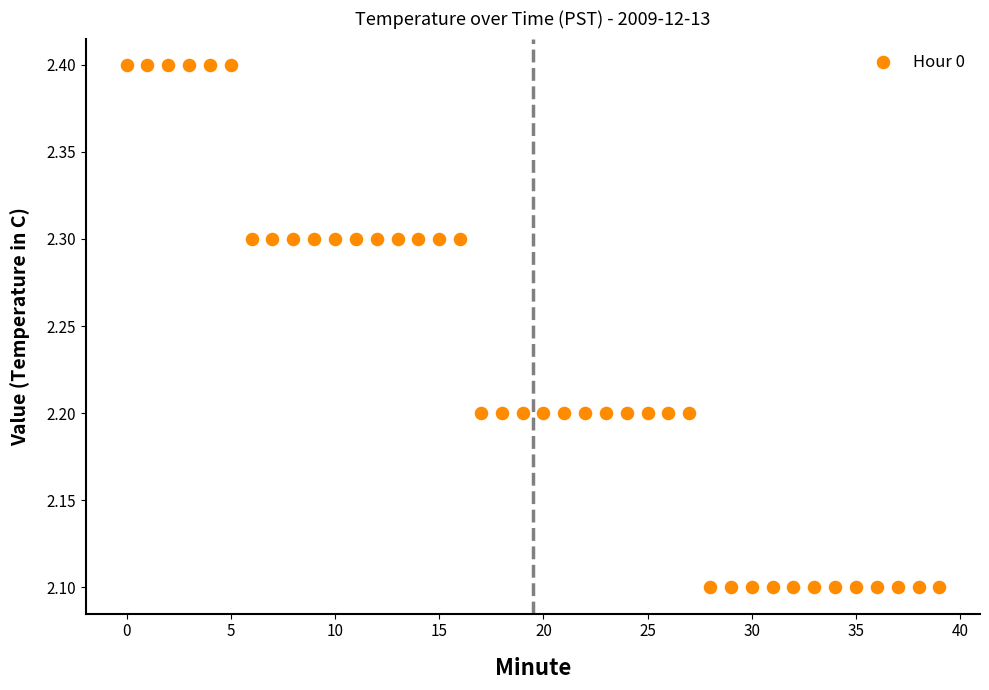

What is the range of Y values (max minus min)?

0.3